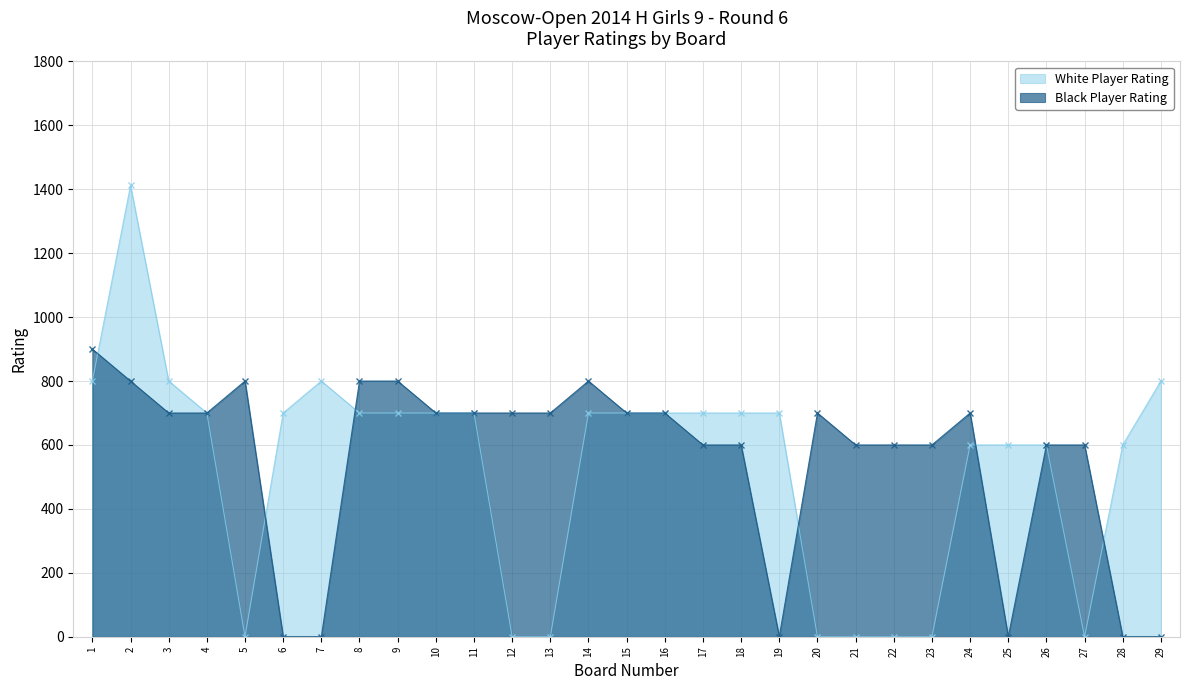

What is the difference between the maximum and minimum values in the White Player Rating series?

1412